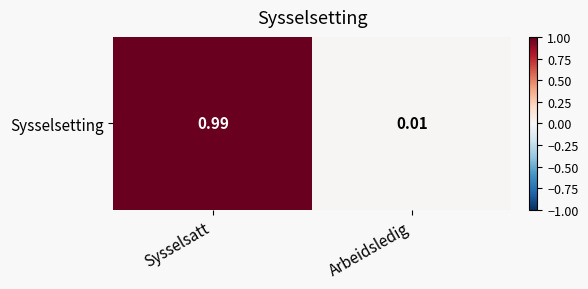

Reading left to right, extract all data points from this chart.

1.0	0.0